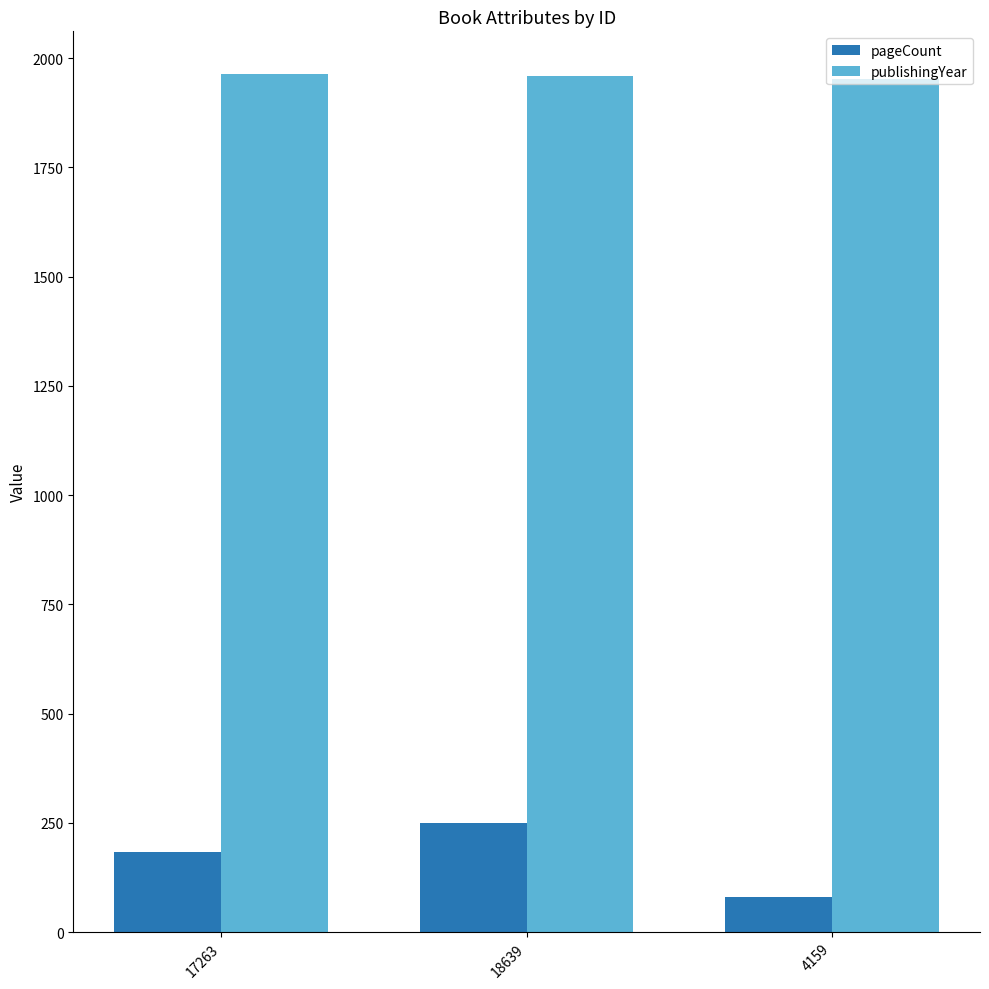

At which label is publishingYear closest to 1958?

18639